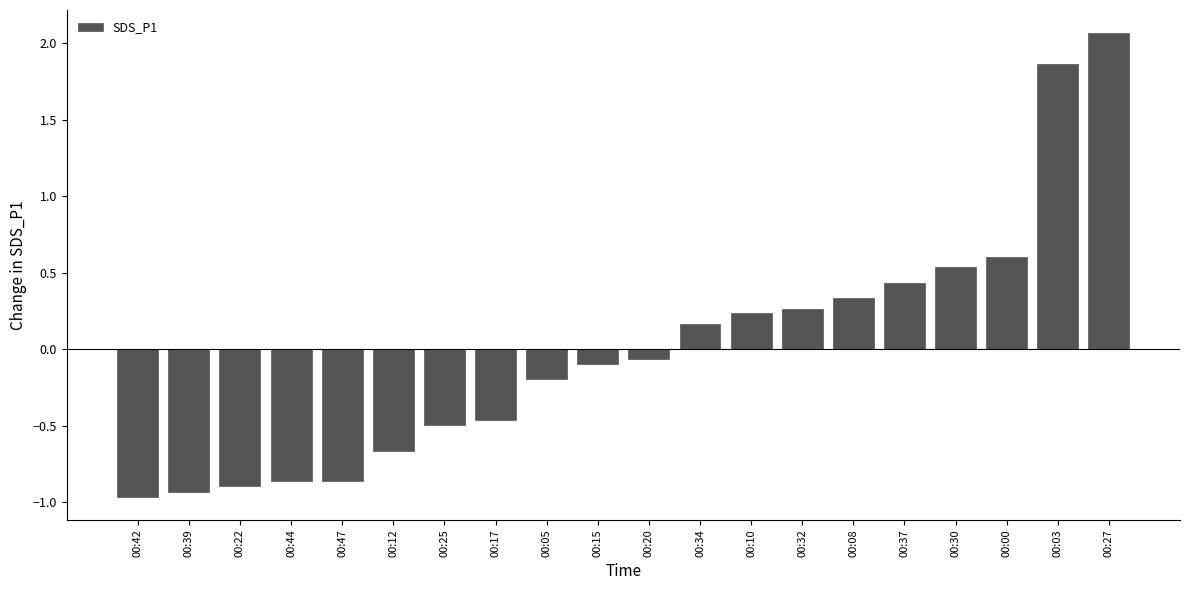

Which category has the lowest value across all series?

00:42